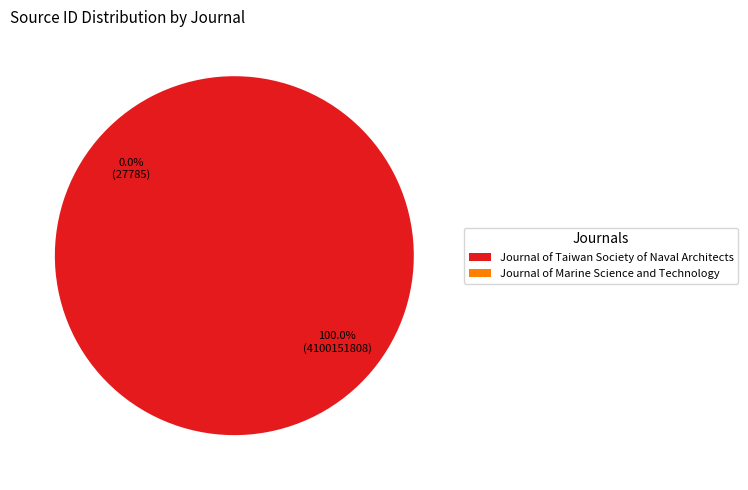

Is there a majority slice in this chart?

Yes